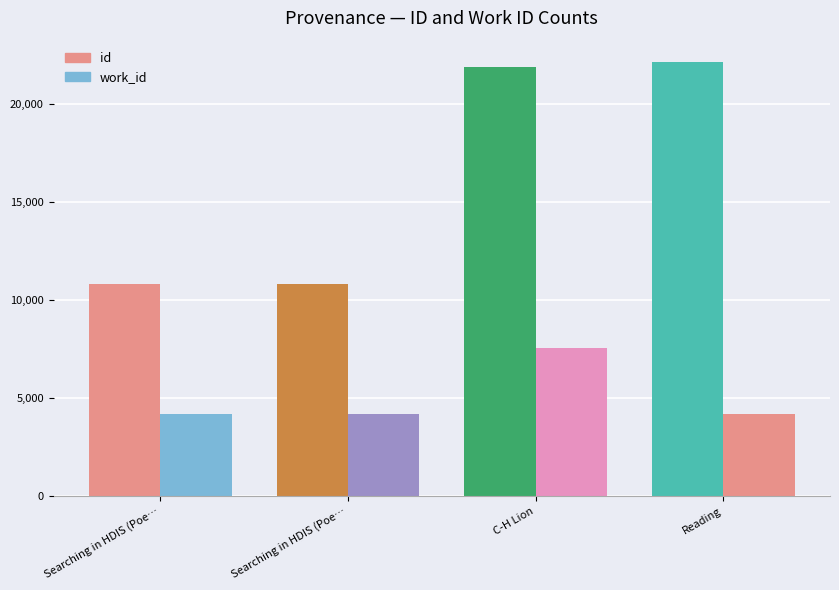

Is it true that id equals 22108 at Reading?

True